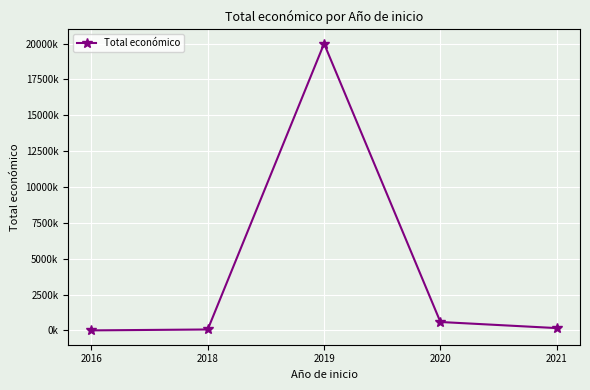

Rank the categories by value from highest to lowest.

2019, 2020, 2021, 2018, 2016